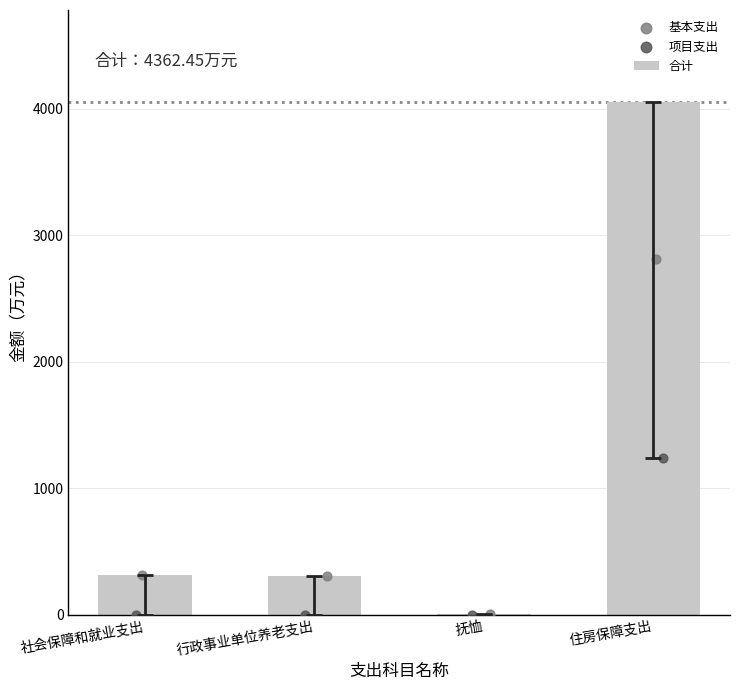

Is it true that 合计 equals 4051.6 at 住房保障支出?

True